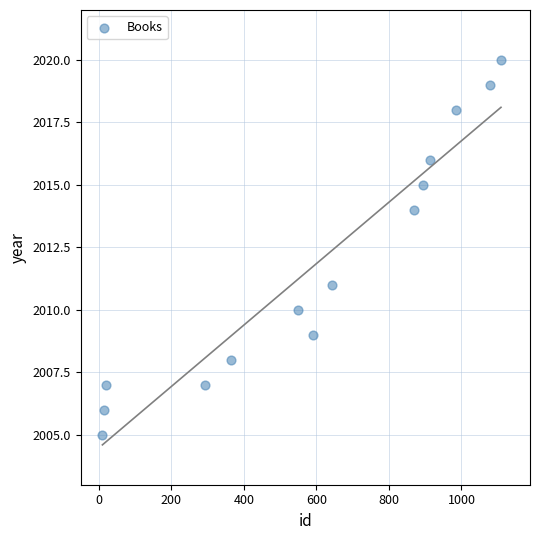

What Y value in the scatter plot is closest to 2012?

2011